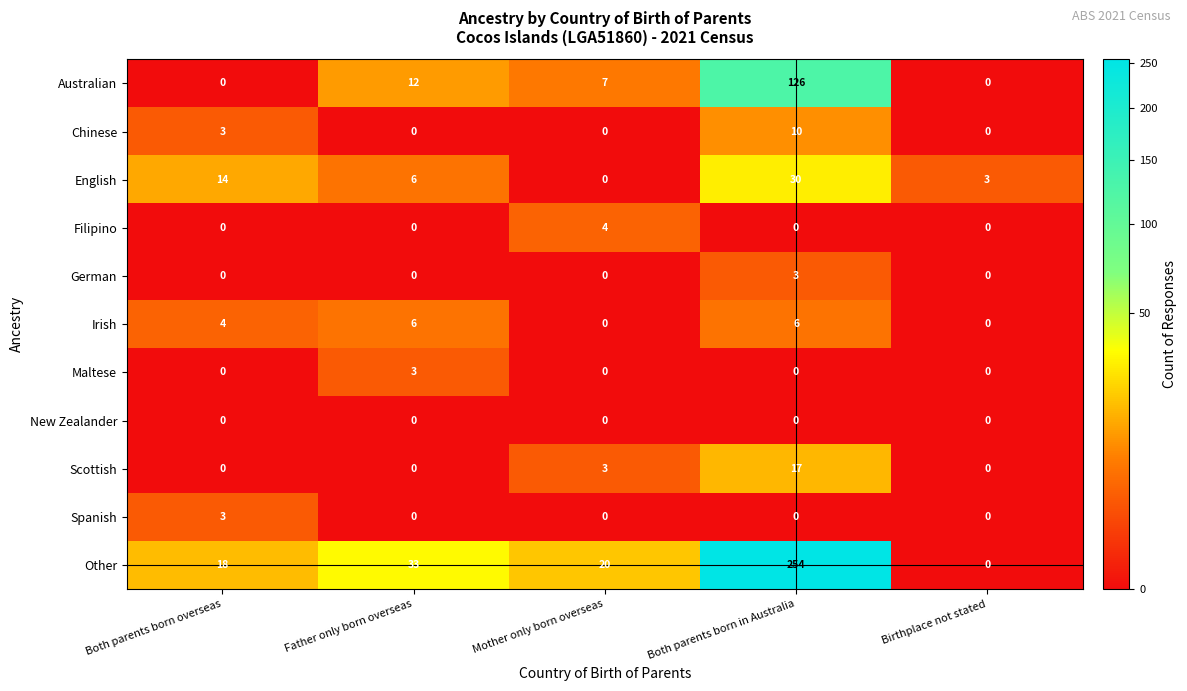

Which series has the largest total across all categories?

Other